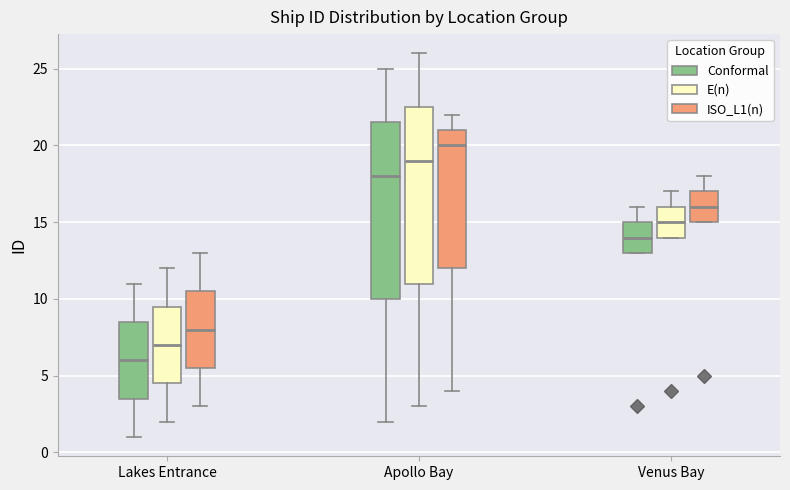

Reading left to right, read every box against the y-axis: the position of its median line, the range the box covers, and the ends of its whiskers. The values are not printed on the chart, so give them approximately, as read against the axis.

Lakes Entrance (Conformal): median 6.0, box 3.5 to 8.5, whiskers 1.0 to 11.0
Lakes Entrance (E(n)): median 7.0, box 4.5 to 9.5, whiskers 2.0 to 12.0
Lakes Entrance (ISO_L1(n)): median 8.0, box 5.5 to 10.5, whiskers 3.0 to 13.0
Apollo Bay (Conformal): median 18.0, box 10.0 to 21.5, whiskers 2.0 to 25.0
Apollo Bay (E(n)): median 19.0, box 11.0 to 22.5, whiskers 3.0 to 26.0
Apollo Bay (ISO_L1(n)): median 20.0, box 12.0 to 21.0, whiskers 4.0 to 22.0
Venus Bay (Conformal): median 14.0, box 13.0 to 15.0, whiskers 13.0 to 16.0
Venus Bay (E(n)): median 15.0, box 14.0 to 16.0, whiskers 14.0 to 17.0
Venus Bay (ISO_L1(n)): median 16.0, box 15.0 to 17.0, whiskers 15.0 to 18.0